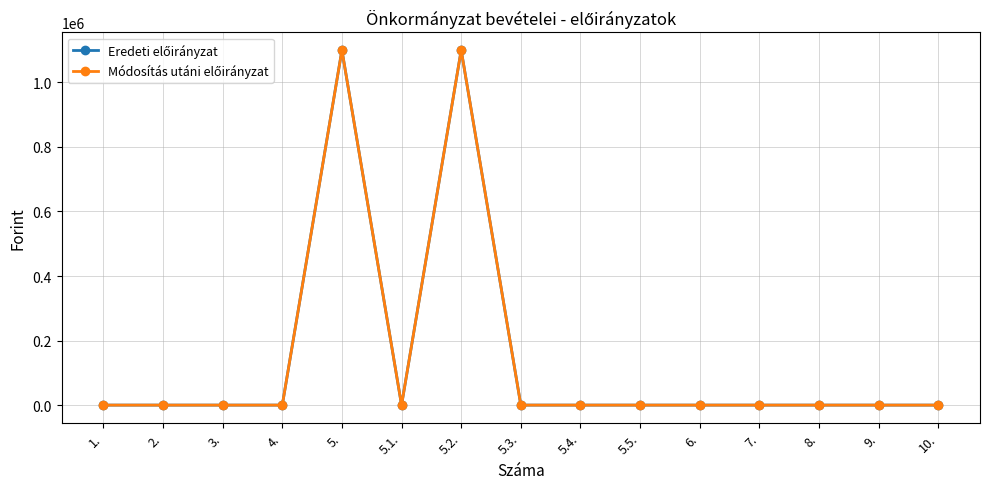

Which has a higher value, 8. or 5.4.?

8.